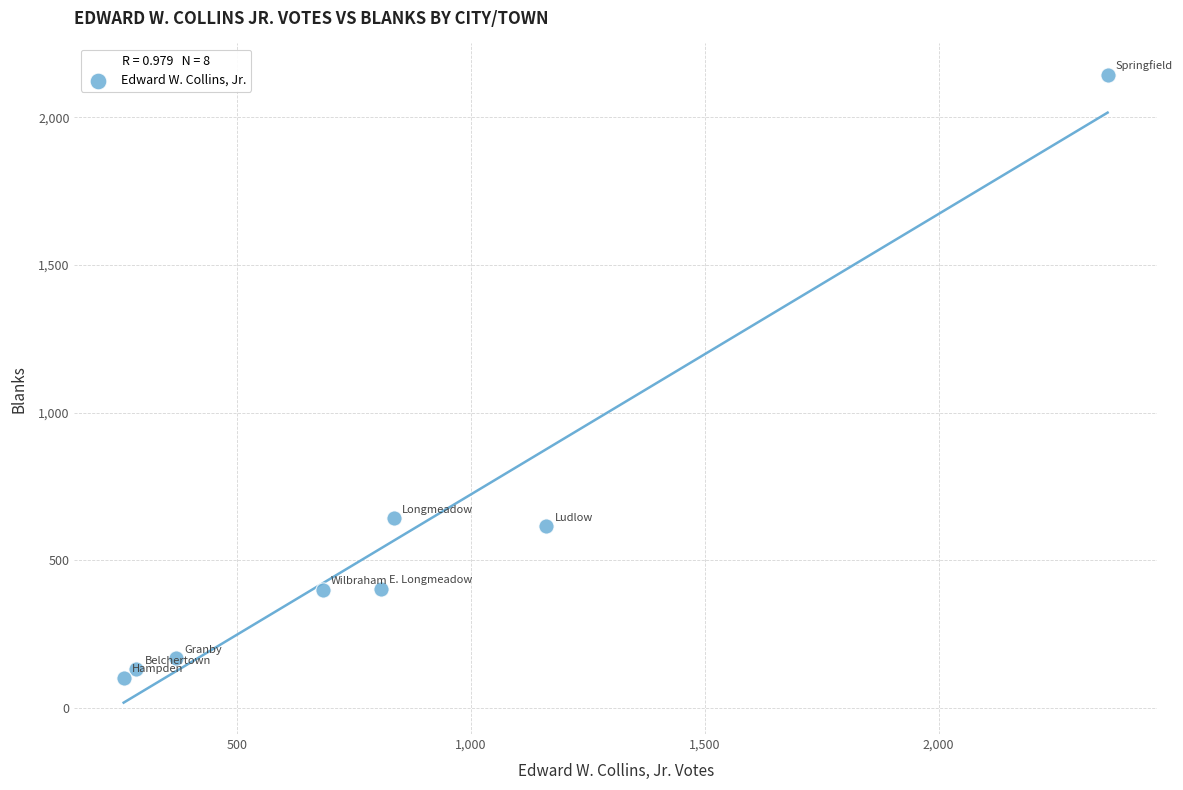

What Y value in the scatter plot is closest to 1123?

643